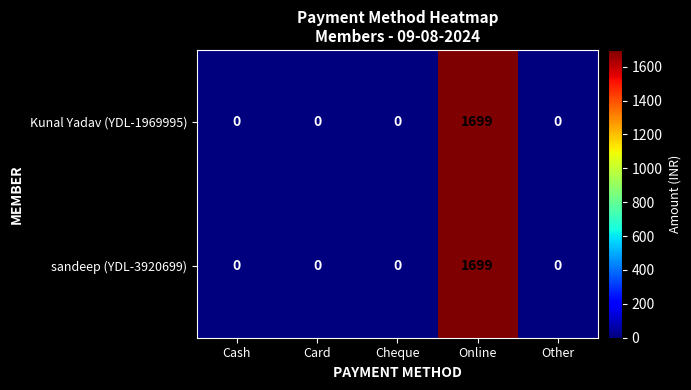

True or false: Kunal Yadav (YDL-1969995) has a value of 942 at Online.

False